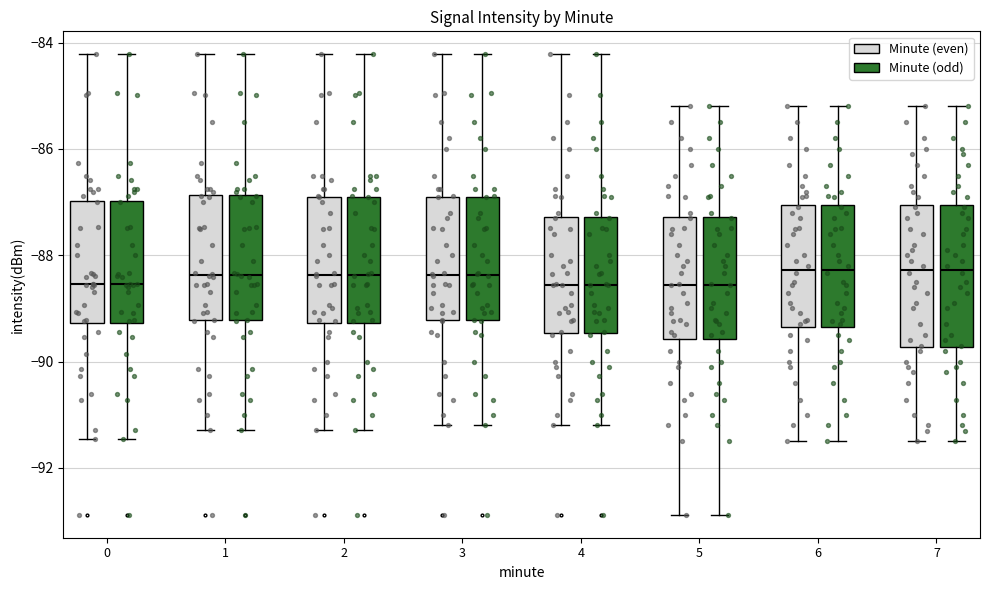

Reading left to right, transcribe this box plot: for each box, give where its median line is, the range the box spans, and where its two whiskers end, as read against the y-axis. The values are not printed on the chart, so give them approximately, as read against the axis.

0 (Minute (even)): median -88.6, box -89.2 to -87.0, whiskers -91.4 to -84.2
0 (Minute (odd)): median -88.6, box -89.2 to -87.0, whiskers -91.4 to -84.2
1 (Minute (even)): median -88.4, box -89.2 to -86.8, whiskers -91.2 to -84.2
1 (Minute (odd)): median -88.4, box -89.2 to -86.8, whiskers -91.2 to -84.2
2 (Minute (even)): median -88.4, box -89.2 to -86.8, whiskers -91.2 to -84.2
2 (Minute (odd)): median -88.4, box -89.2 to -86.8, whiskers -91.2 to -84.2
3 (Minute (even)): median -88.4, box -89.2 to -86.8, whiskers -91.2 to -84.2
3 (Minute (odd)): median -88.4, box -89.2 to -86.8, whiskers -91.2 to -84.2
4 (Minute (even)): median -88.6, box -89.4 to -87.2, whiskers -91.2 to -84.2
4 (Minute (odd)): median -88.6, box -89.4 to -87.2, whiskers -91.2 to -84.2
5 (Minute (even)): median -88.6, box -89.6 to -87.2, whiskers -92.8 to -85.2
5 (Minute (odd)): median -88.6, box -89.6 to -87.2, whiskers -92.8 to -85.2
6 (Minute (even)): median -88.2, box -89.4 to -87.0, whiskers -91.4 to -85.2
6 (Minute (odd)): median -88.2, box -89.4 to -87.0, whiskers -91.4 to -85.2
7 (Minute (even)): median -88.2, box -89.8 to -87.0, whiskers -91.4 to -85.2
7 (Minute (odd)): median -88.2, box -89.8 to -87.0, whiskers -91.4 to -85.2